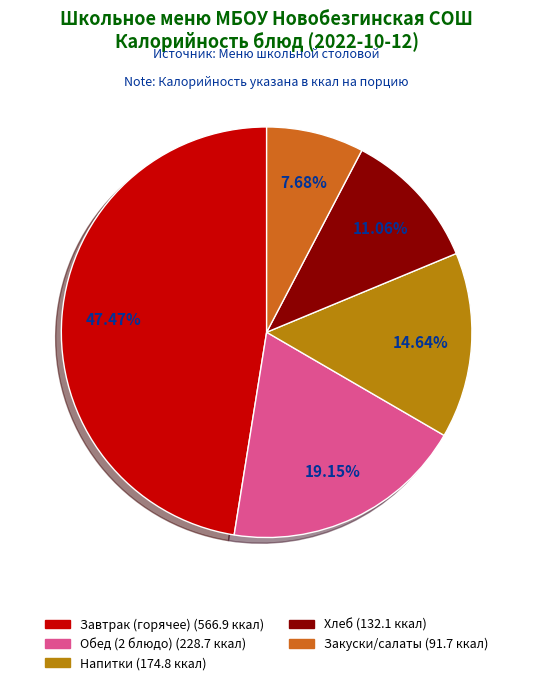

Does any single category account for the majority?

No